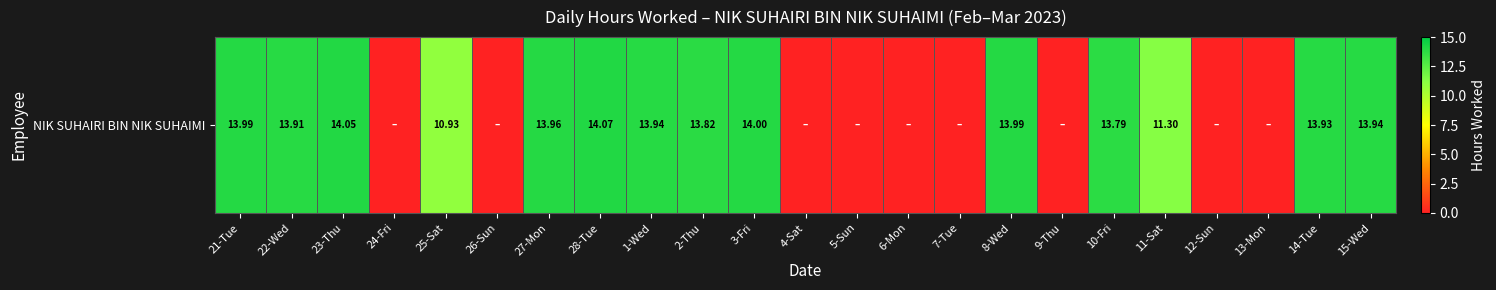

How many distinct data groups are displayed?

1